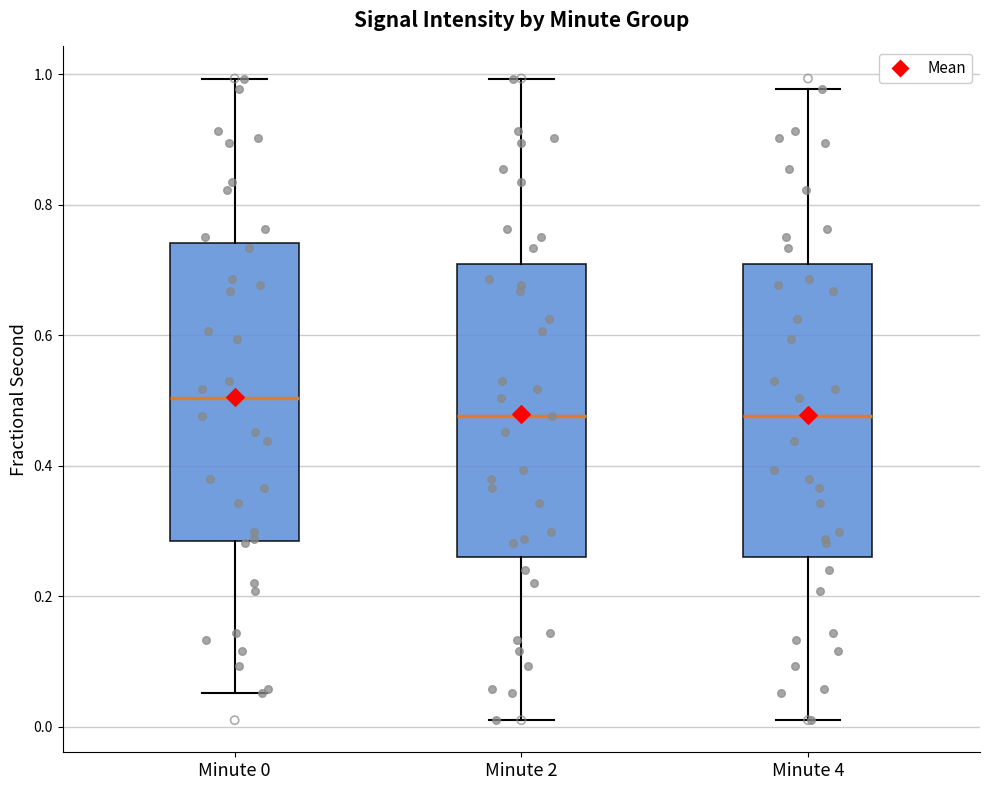

Reading left to right, transcribe this box plot: for each box, give where its median line is, the range the box spans, and where its two whiskers end, as read against the y-axis. The values are not printed on the chart, so give them approximately, as read against the axis.

Minute 0: median 0.50, box 0.28 to 0.74, whiskers 0.06 to 1.00
Minute 2: median 0.48, box 0.26 to 0.70, whiskers 0.02 to 1.00
Minute 4: median 0.48, box 0.26 to 0.70, whiskers 0.02 to 0.98